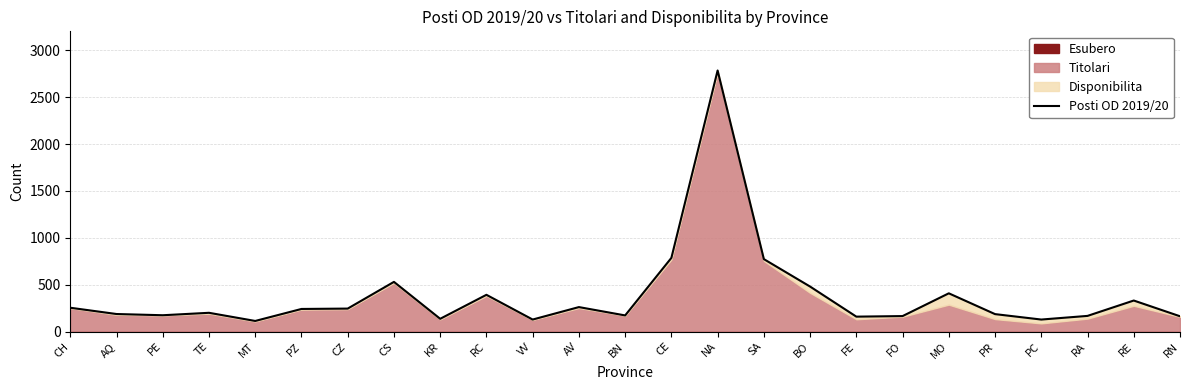

Where does the data first go above 200?

CH